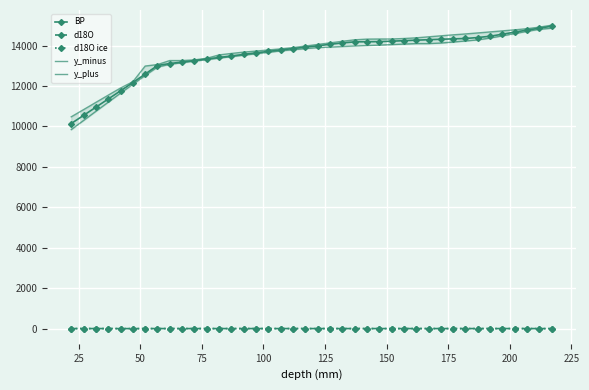

True or false: BP and d18O ice intersect in this chart.

False